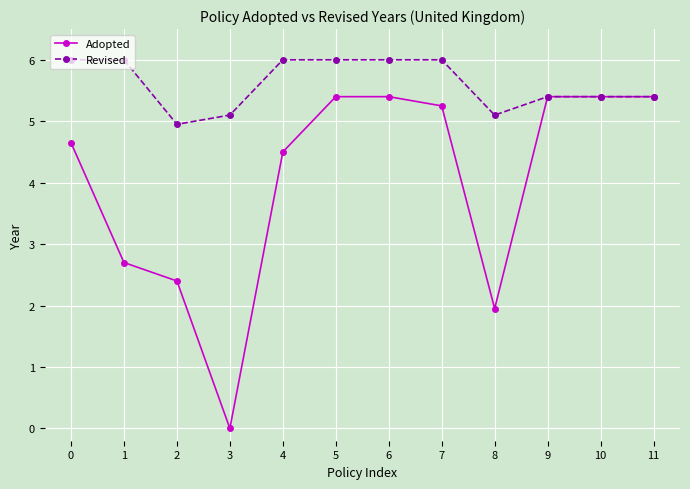

Does the chart have visible grid lines?

Yes